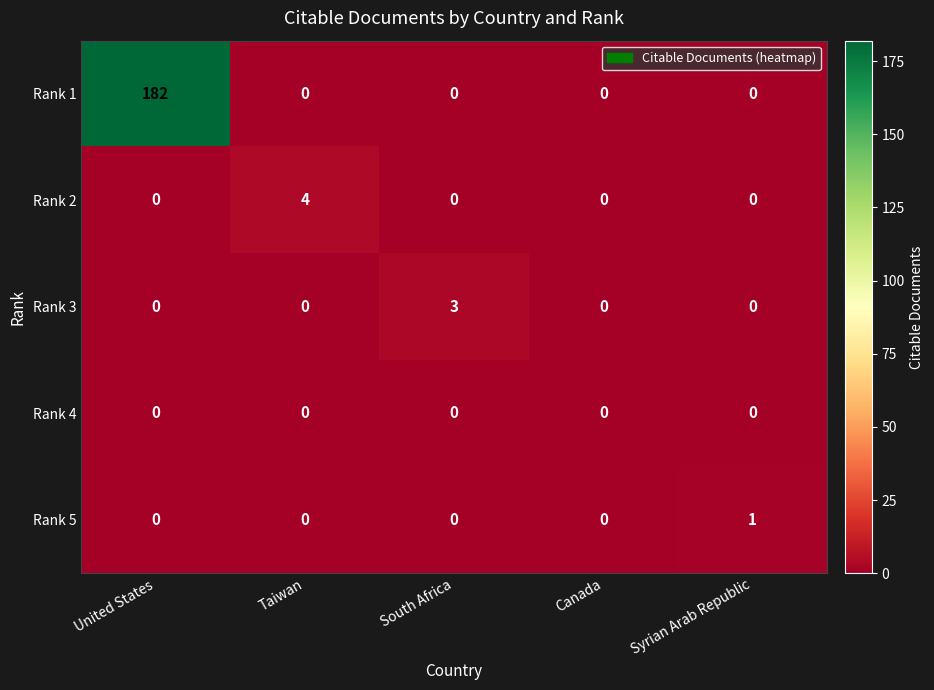

What is the difference between the highest and lowest values at Taiwan?

4